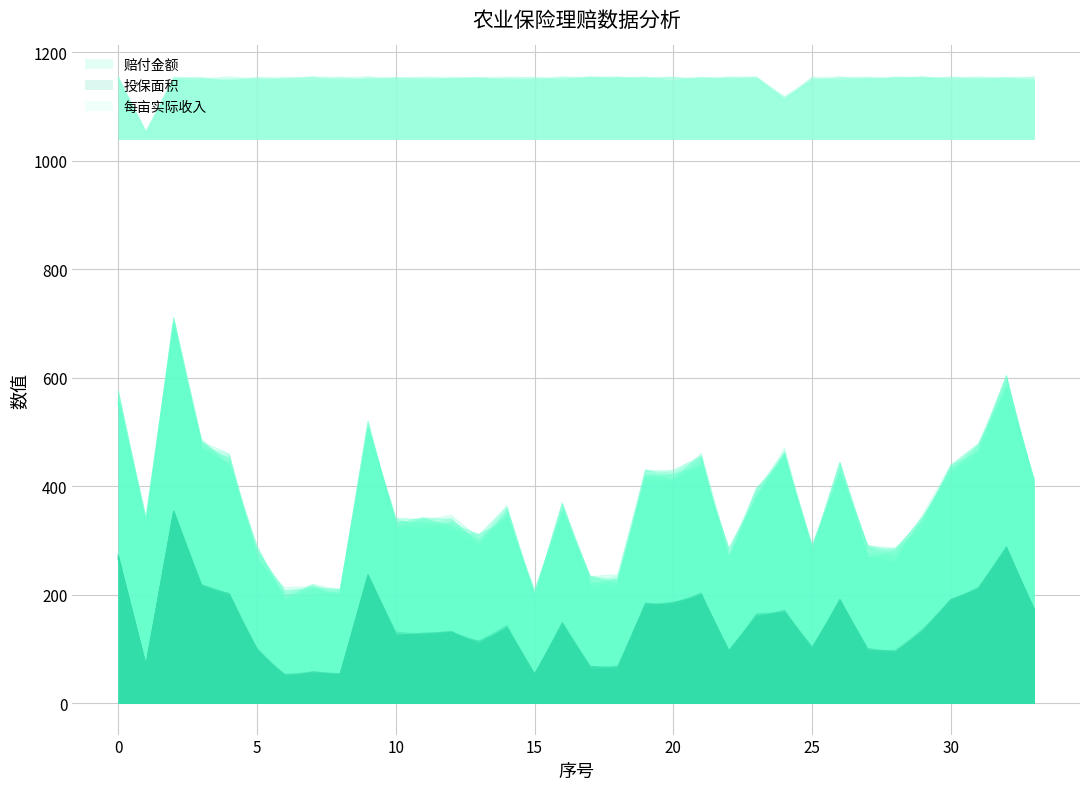

The 投保面积 series shows 158.7 at 6. True or false?

False